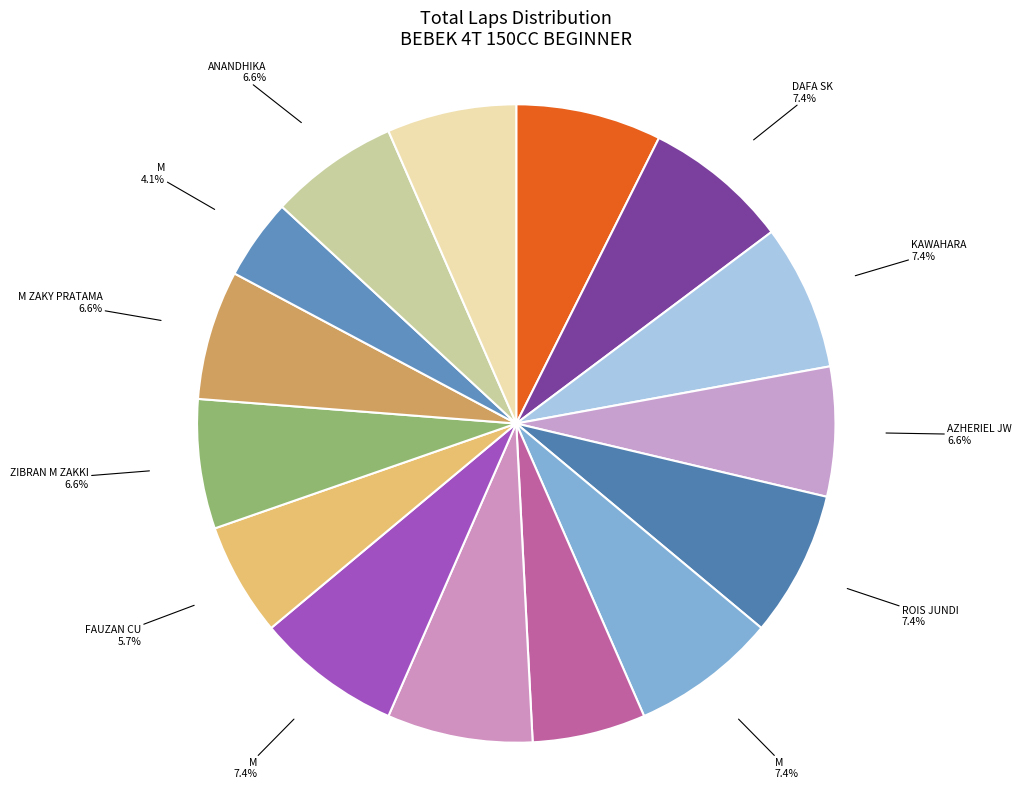

Is there a majority slice in this chart?

No